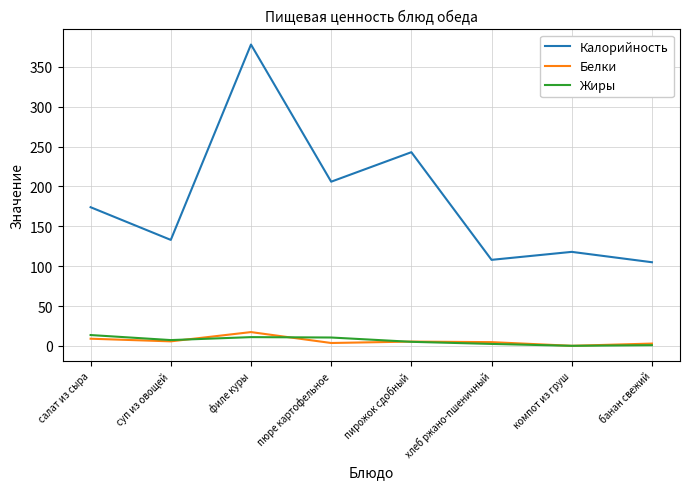

Which series has the largest total across all categories?

Калорийность